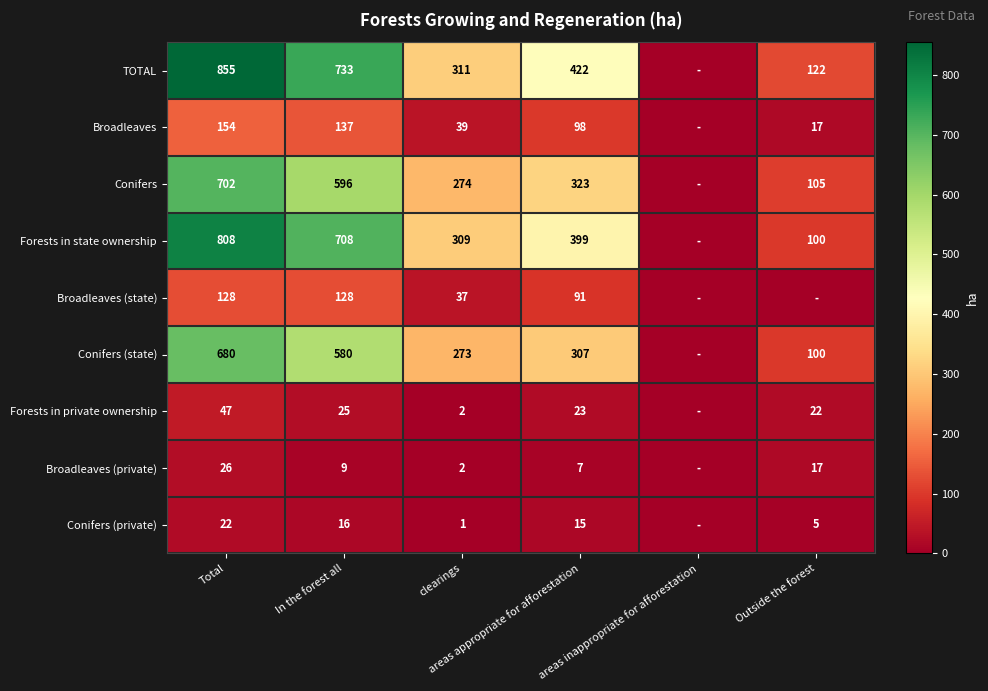

How many values in the TOTAL series are below 422?

3